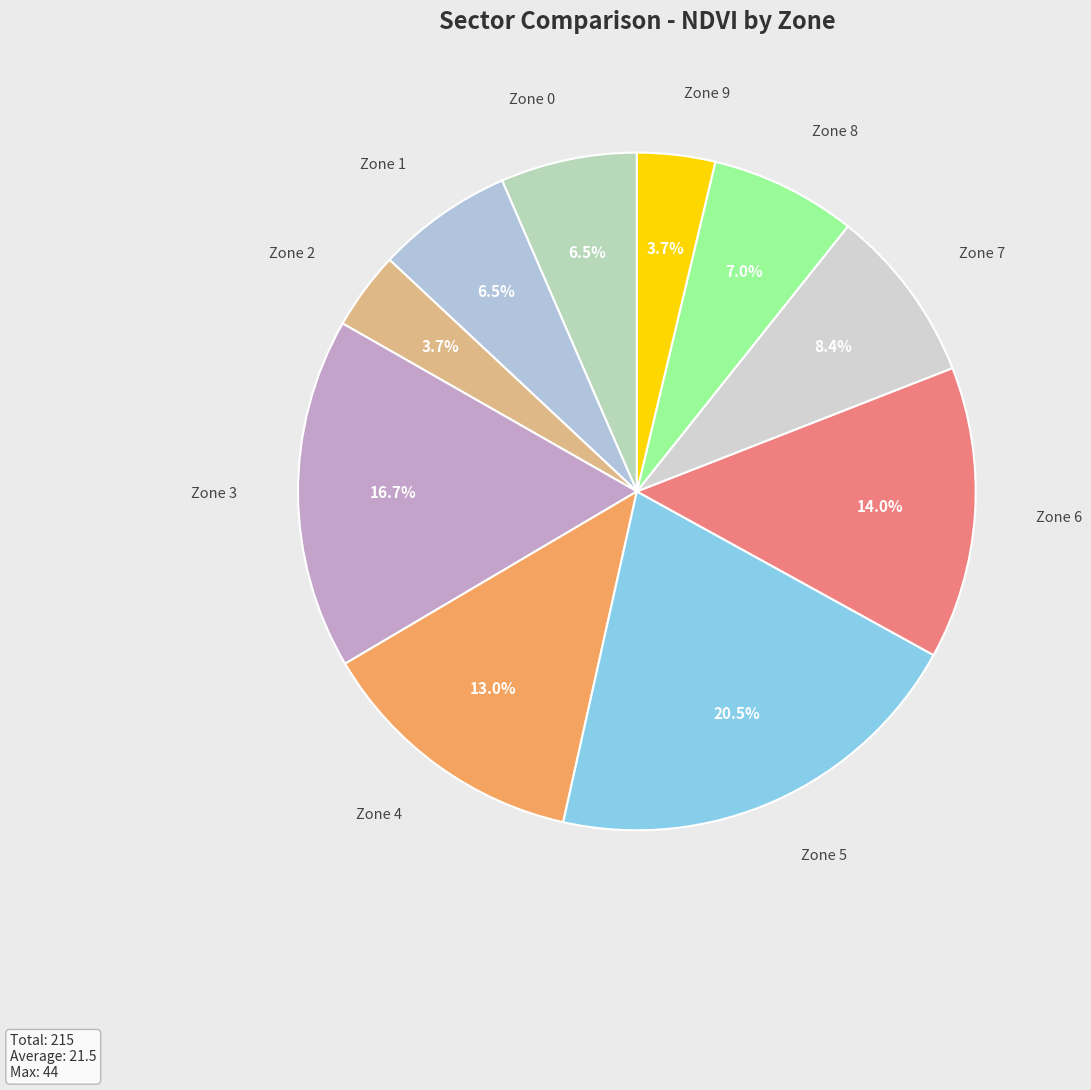

How many segments does this pie chart have?

10